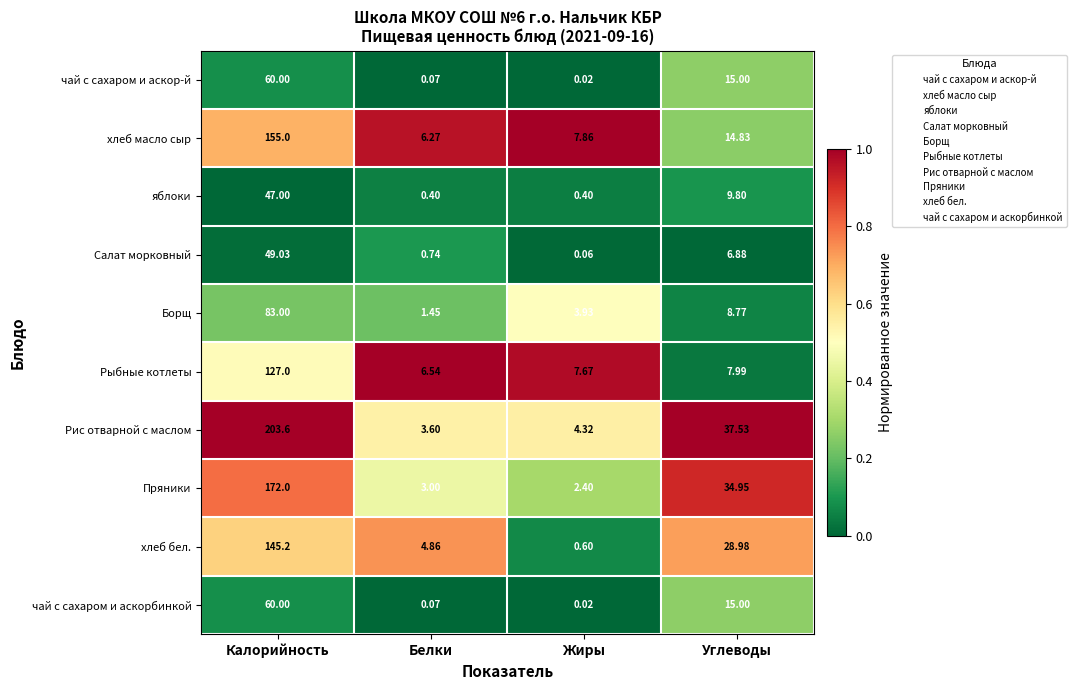

Which category has the lowest value in the Пряники series?

Жиры